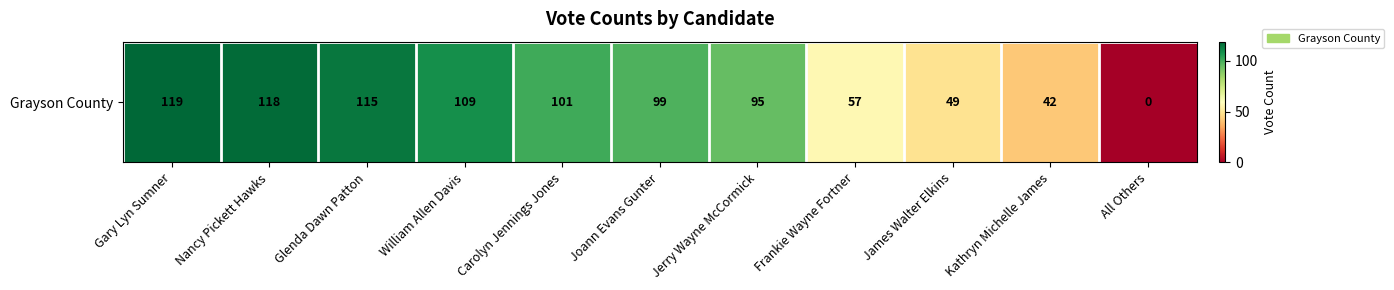

Which has a higher value, Kathryn Michelle James or Glenda Dawn Patton?

Glenda Dawn Patton